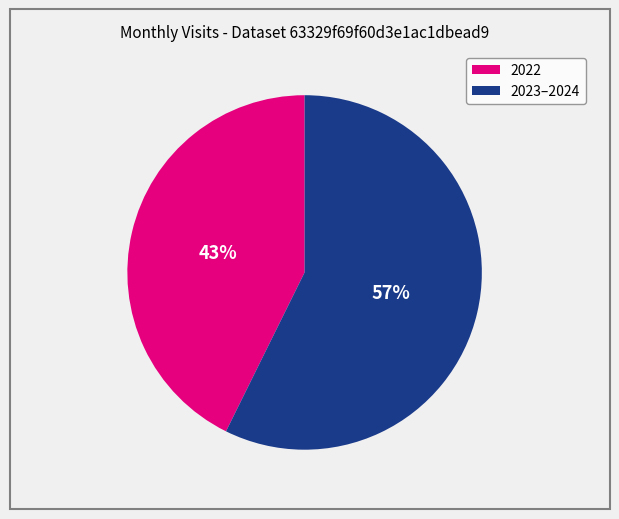

Does any single category account for the majority?

Yes